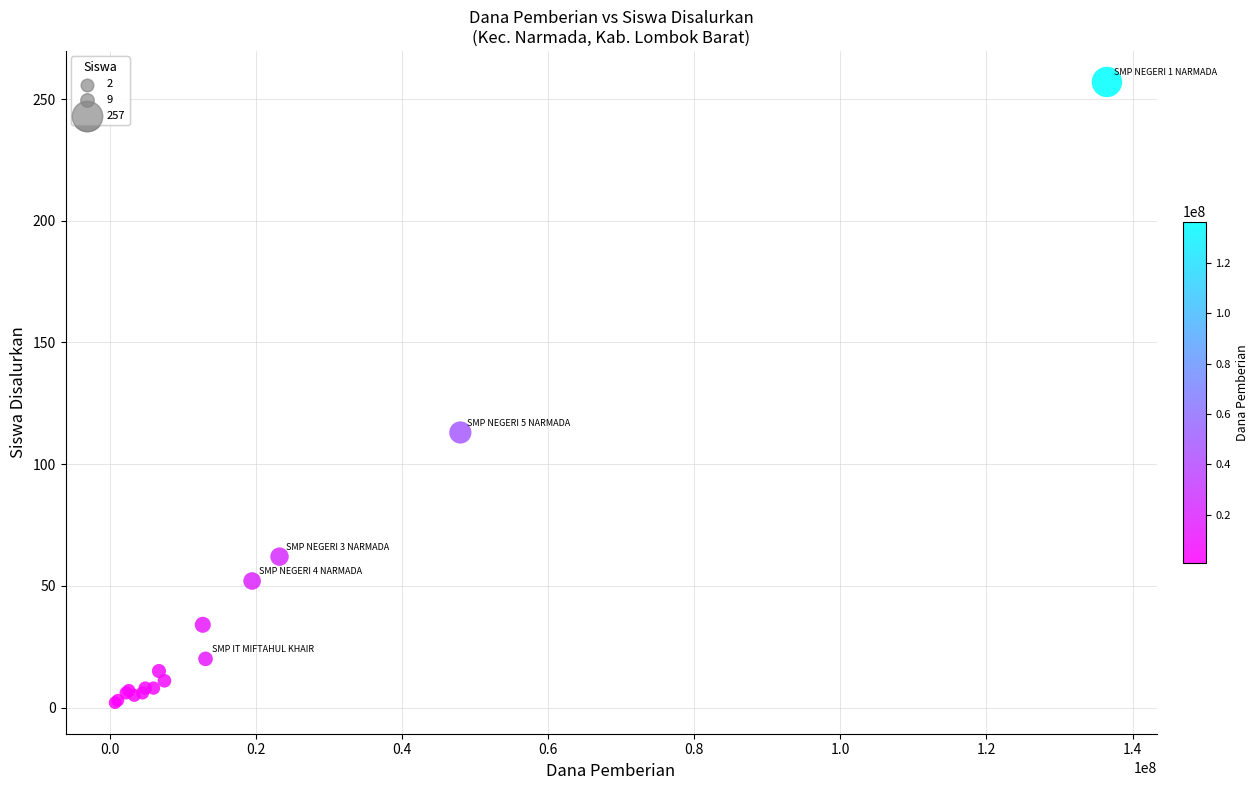

What Y value in the scatter plot is closest to 129?

113